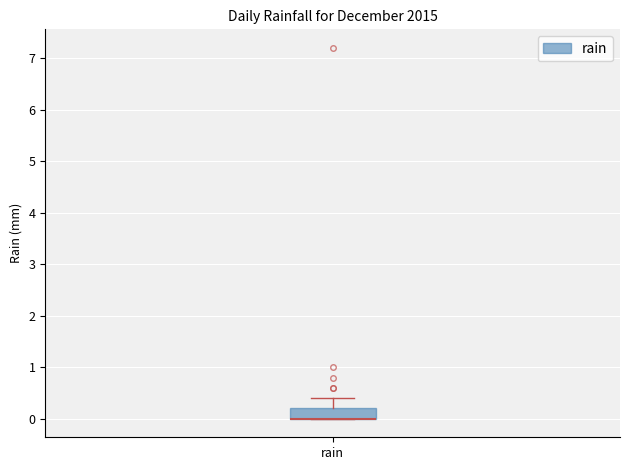

Read this box plot against the y-axis: the position of the median line, the range covered by the box, and the ends of both whiskers. The values are not printed on the chart, so give them approximately, as read against the axis.

median 0.0 (drawn on the box's lower edge), box 0.0 to 0.2, whiskers 0.0 to 0.4